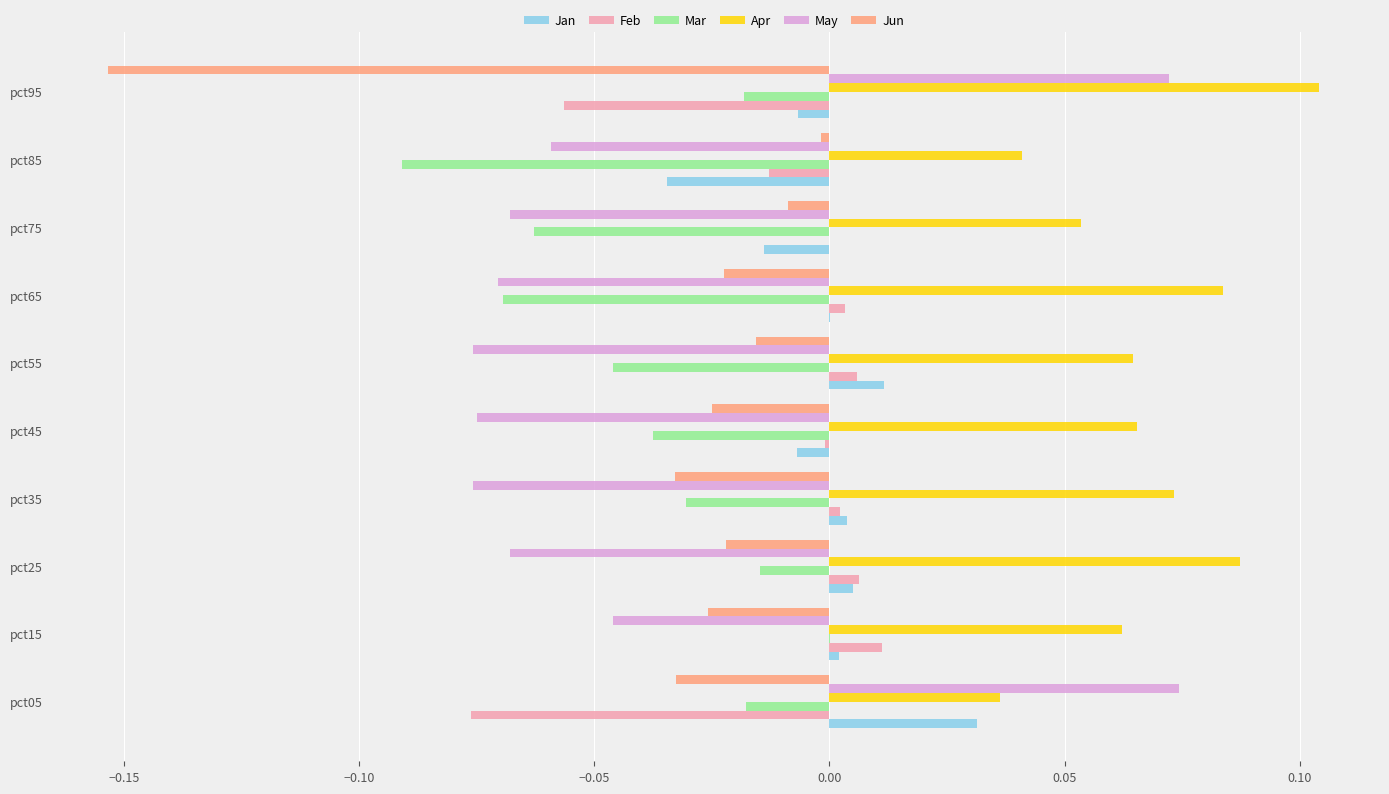

What are all the series names shown in the legend?

Jan, Feb, Mar, Apr, May, Jun